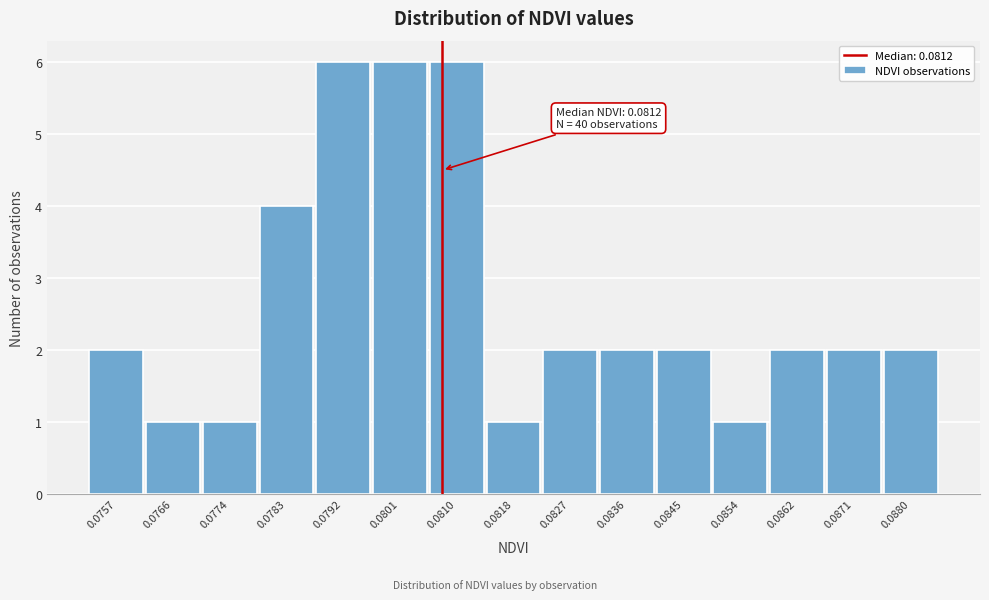

Reading left to right, transcribe all the data shown in this chart.

2	1	1	4	6	6	6	1	2	2	2	1	2	2	2